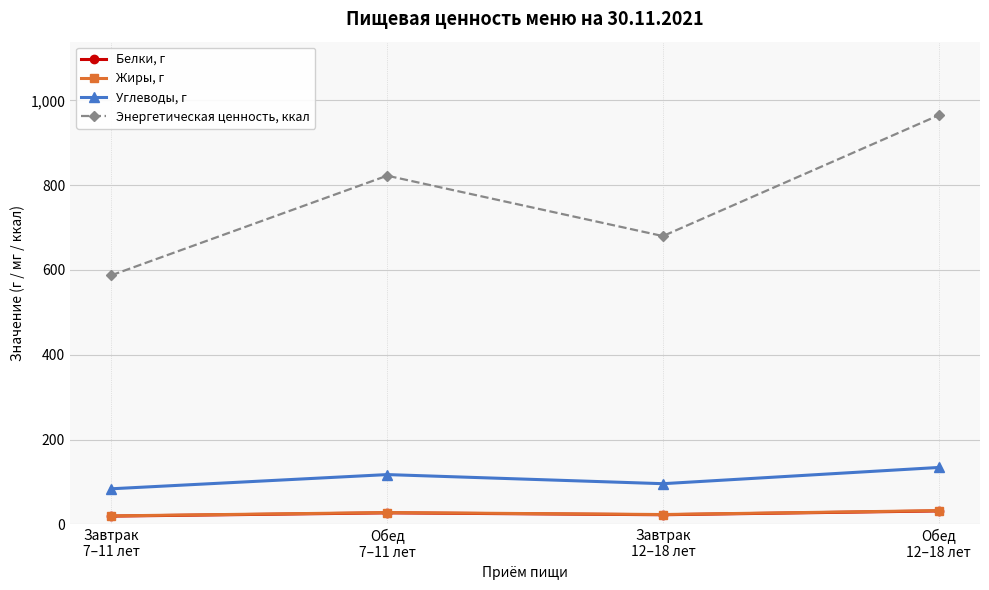

List the series in order of their peak value, lowest first.

Белки, г, Жиры, г, Углеводы, г, Энергетическая ценность, ккал